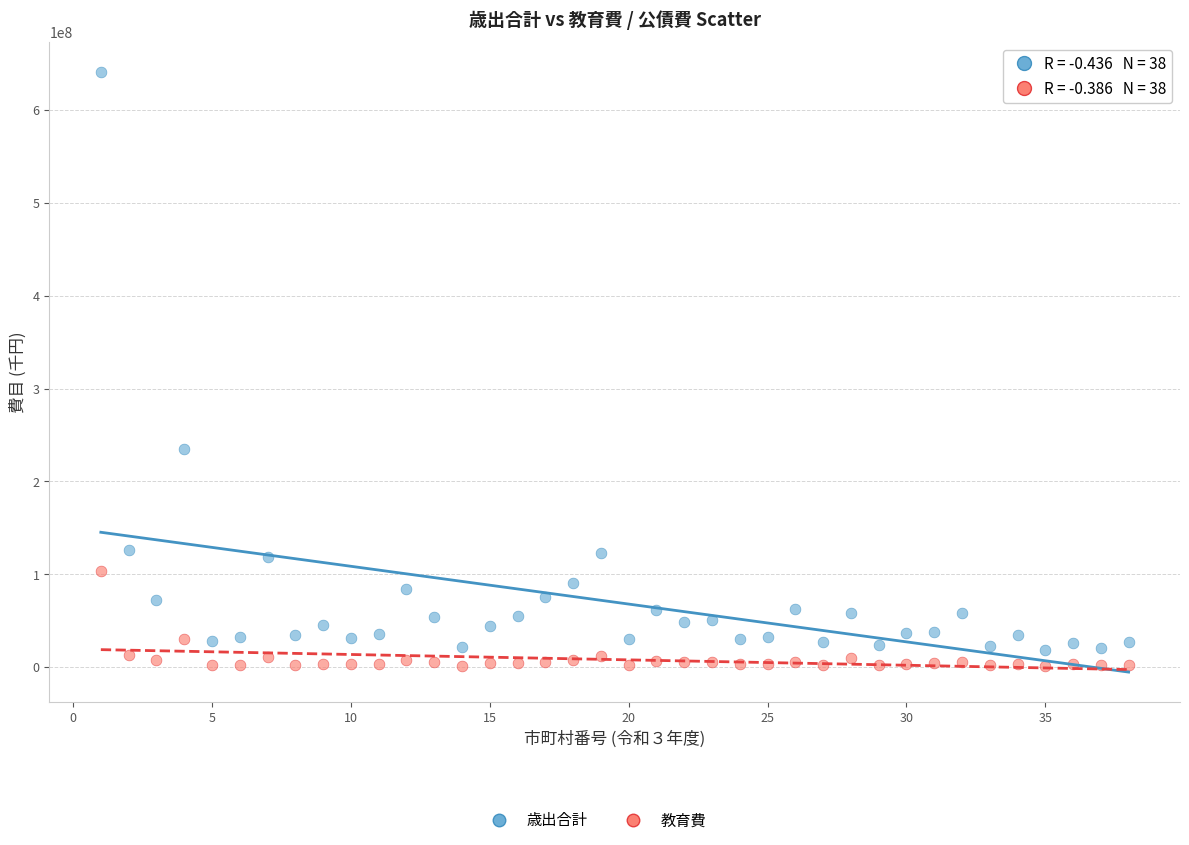

Which series contains the lowest Y value?

教育費